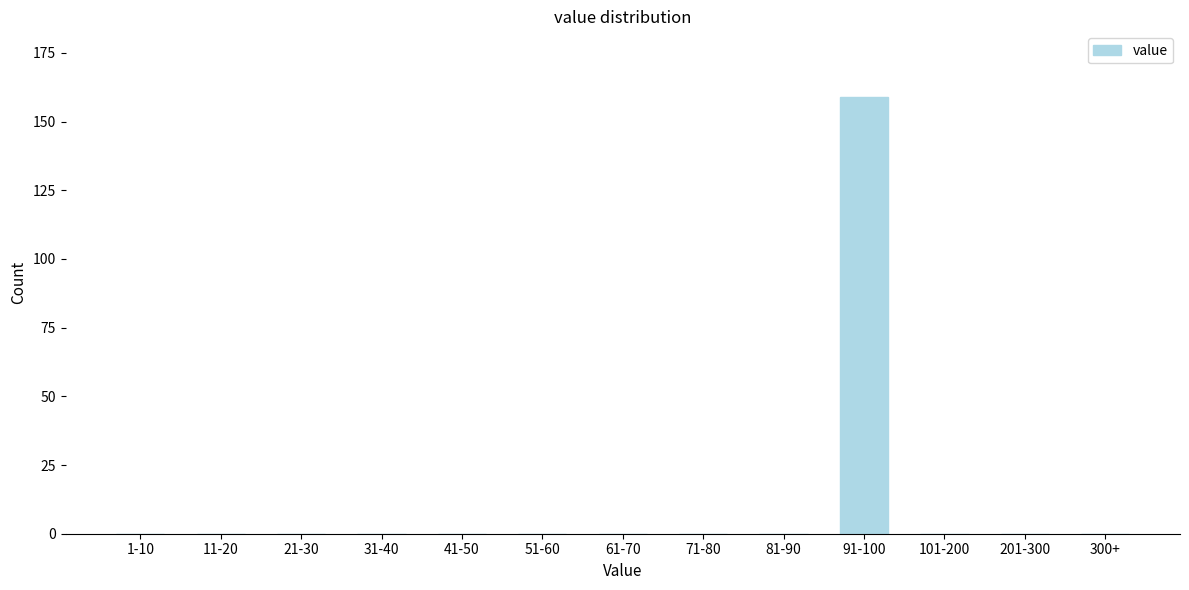

Reading right to left, what are all the values shown in this chart?

300+=0	201-300=0	101-200=0	91-100=159	81-90=0	71-80=0	61-70=0	51-60=0	41-50=0	31-40=0	21-30=0	11-20=0	1-10=0